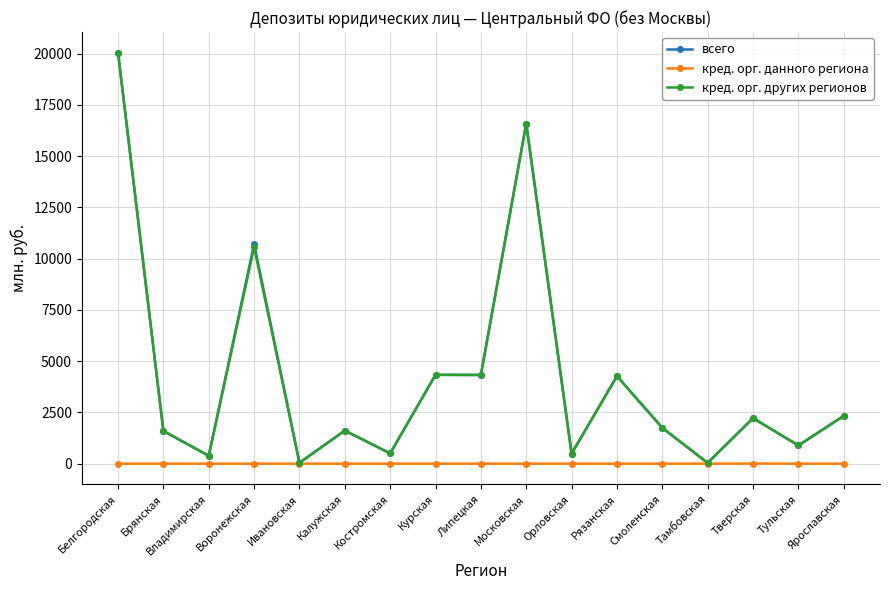

At which category is the sum across all series the highest?

Белгородская